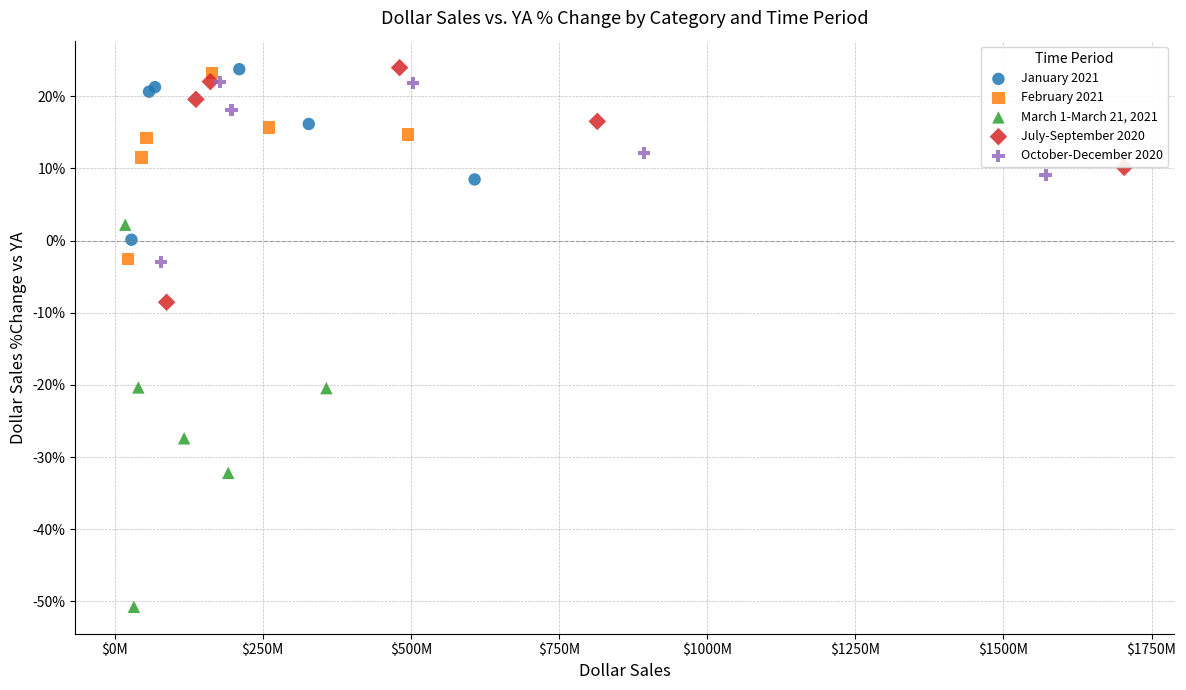

Which series reaches the minimum Y coordinate?

March 1-March 21, 2021